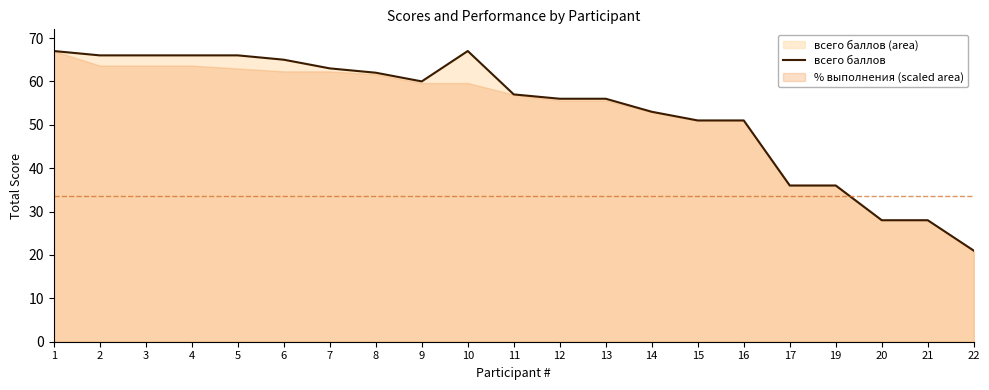

List the labels in order of value, largest first.

1, 10, 2, 3, 4, 5, 6, 7, 8, 9, 11, 12, 13, 14, 15, 16, 17, 19, 20, 21, 22